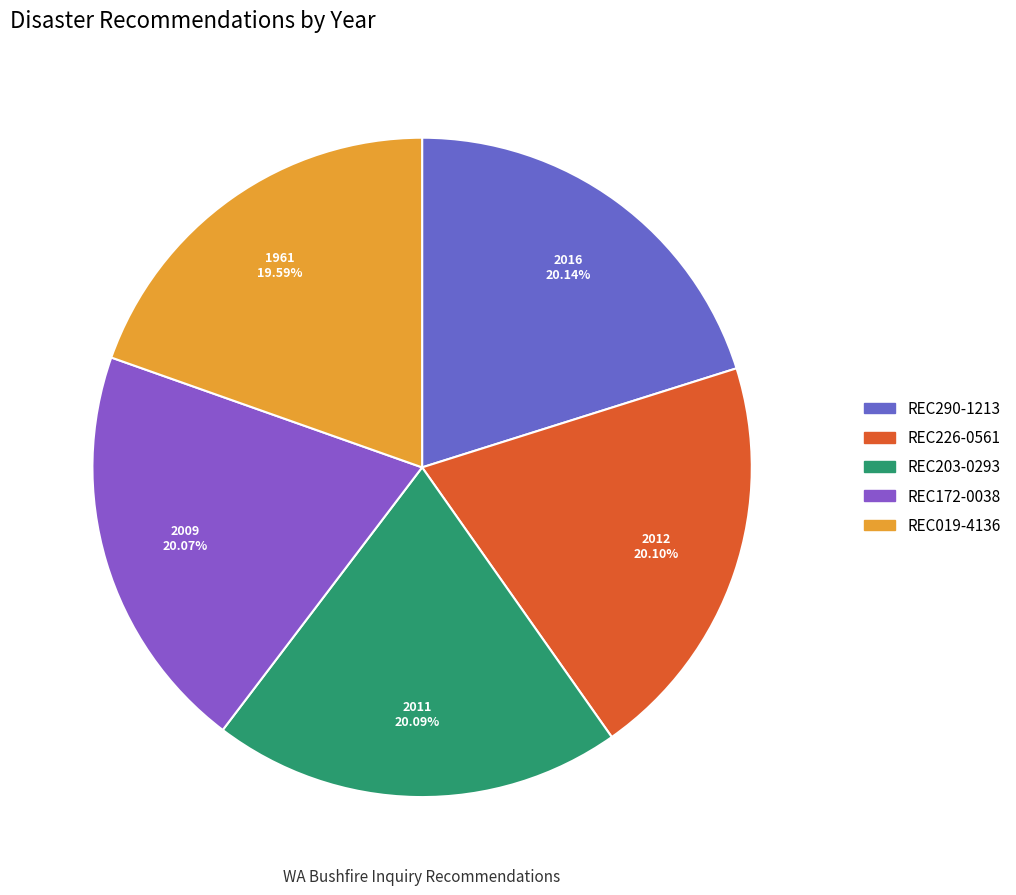

What is the total percentage of REC226-0561 and REC172-0038?

40.2%